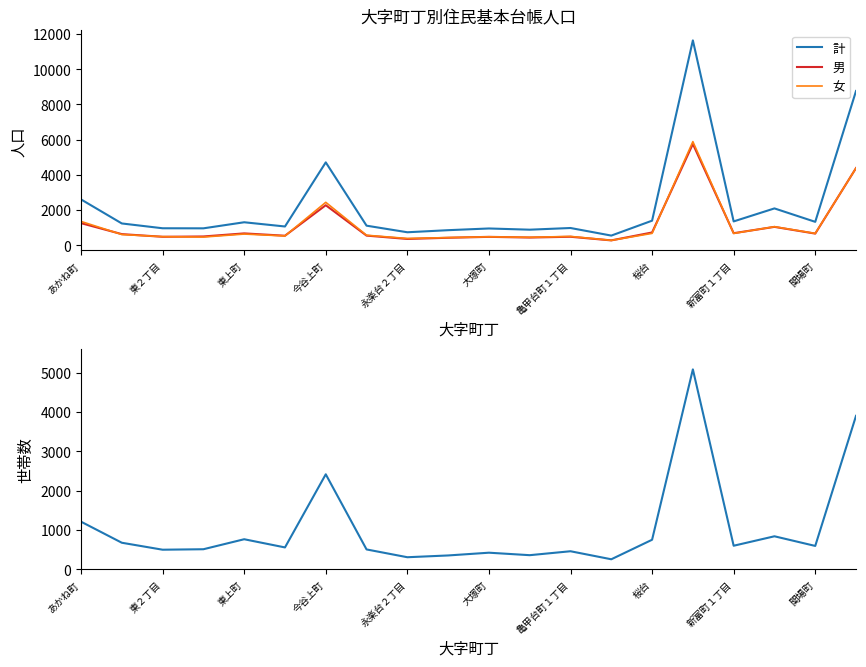

True or false: 女 and 計 cross at least once.

False